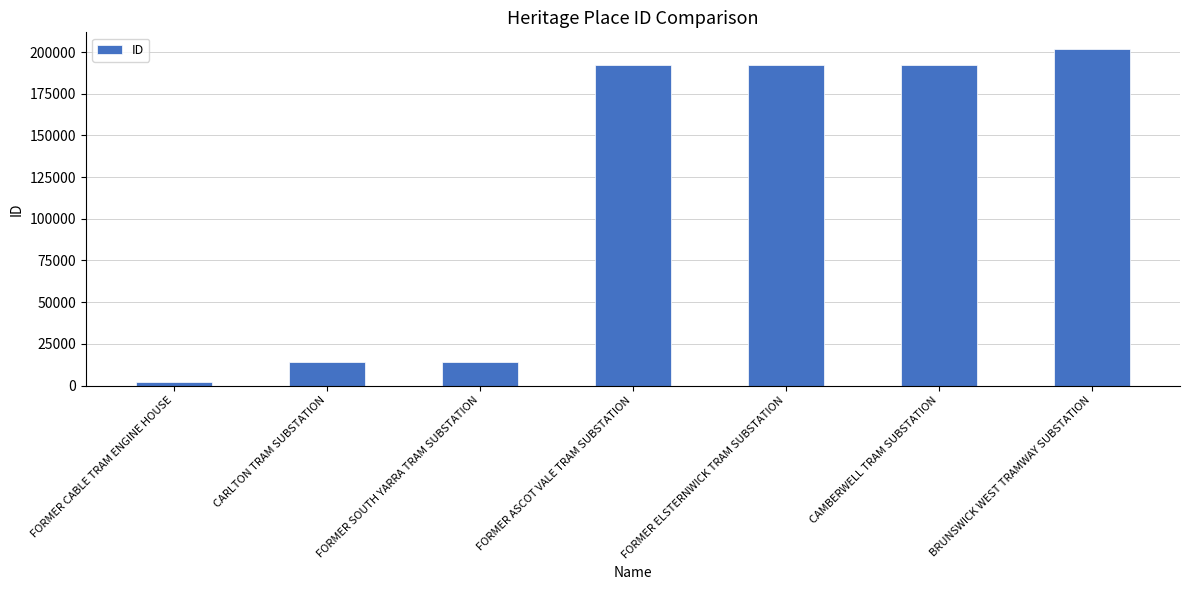

The chart shows a value of 13964 at CARLTON TRAM SUBSTATION. True or false?

True